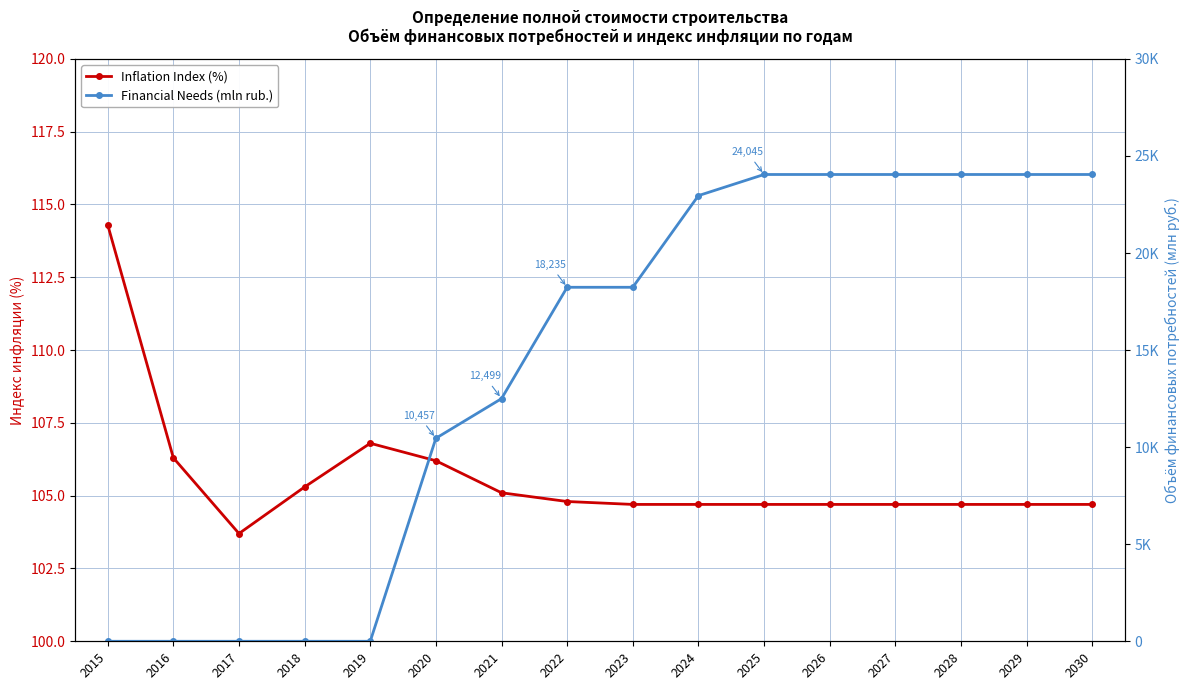

Which series has the largest total across all categories?

Financial Needs (mln rub.)